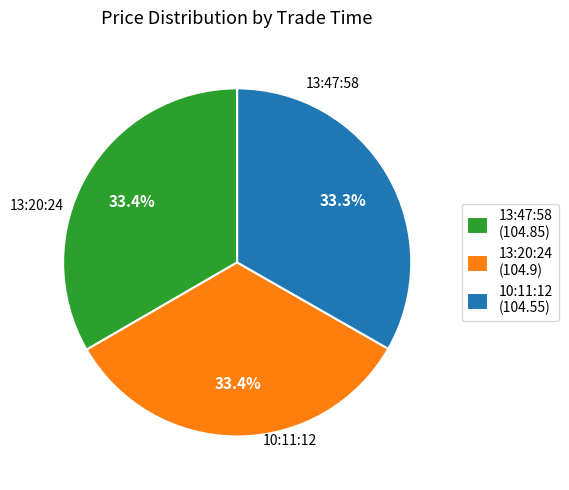

Does 10:11:12 (104.55) represent more than half of the total?

No